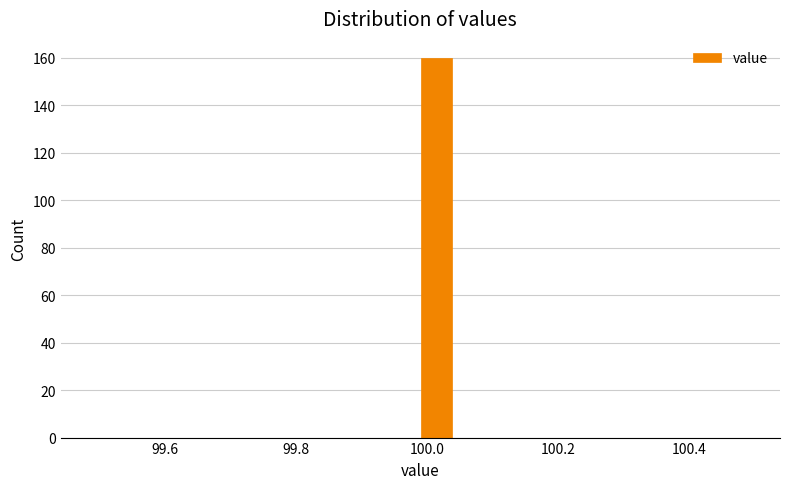

Read against the x-axis, roughly where is the centre of the tallest bar?

100.02